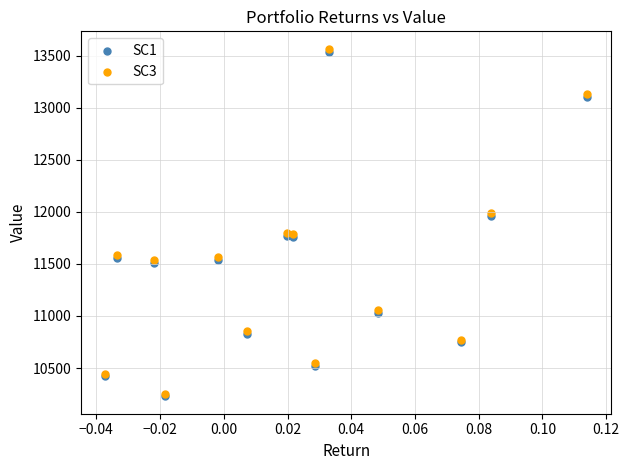

Which series has the largest Y range (max minus min)?

SC3